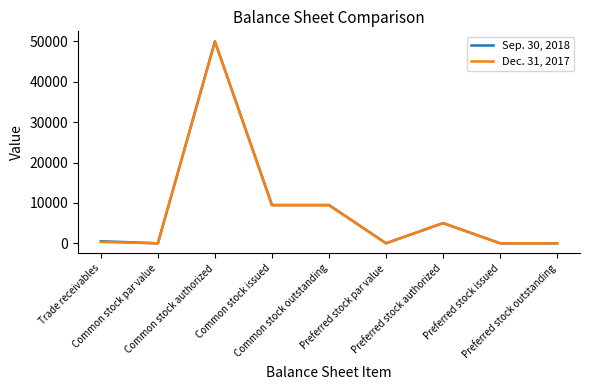

What is the maximum value shown in the chart?

50000